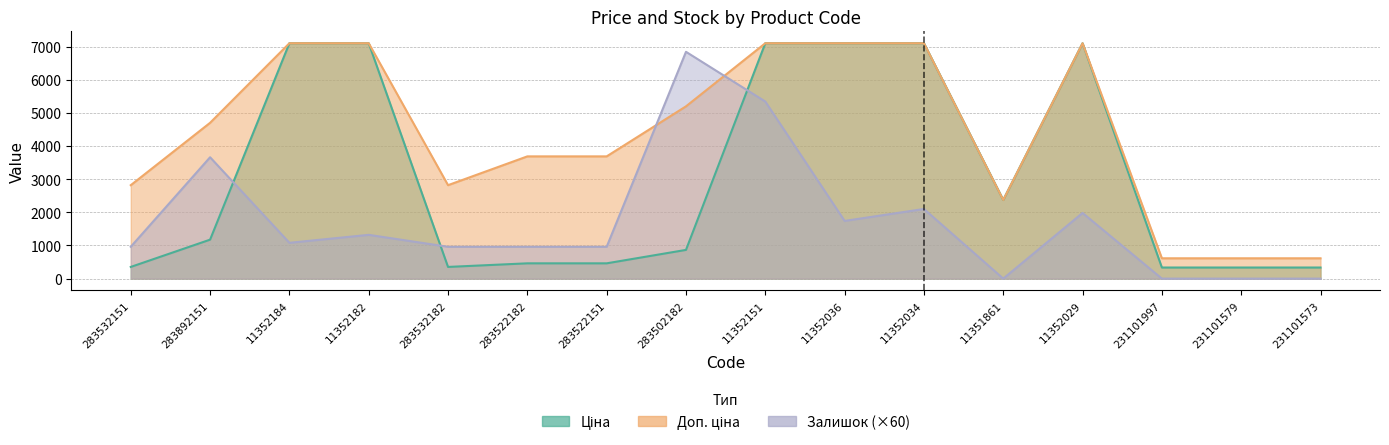

The Доп. ціна series shows 7098.8 at 11352184. True or false?

True